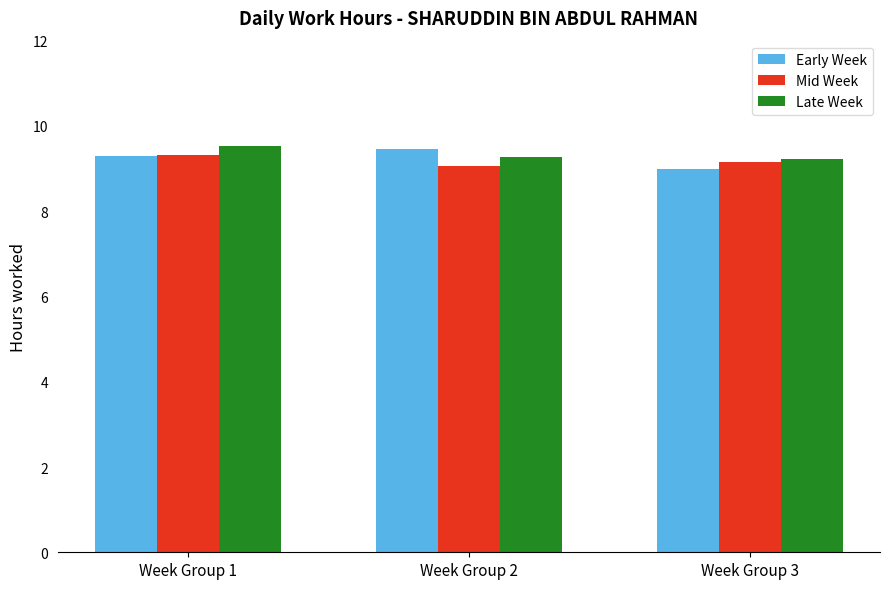

How many distinct data groups are displayed?

3